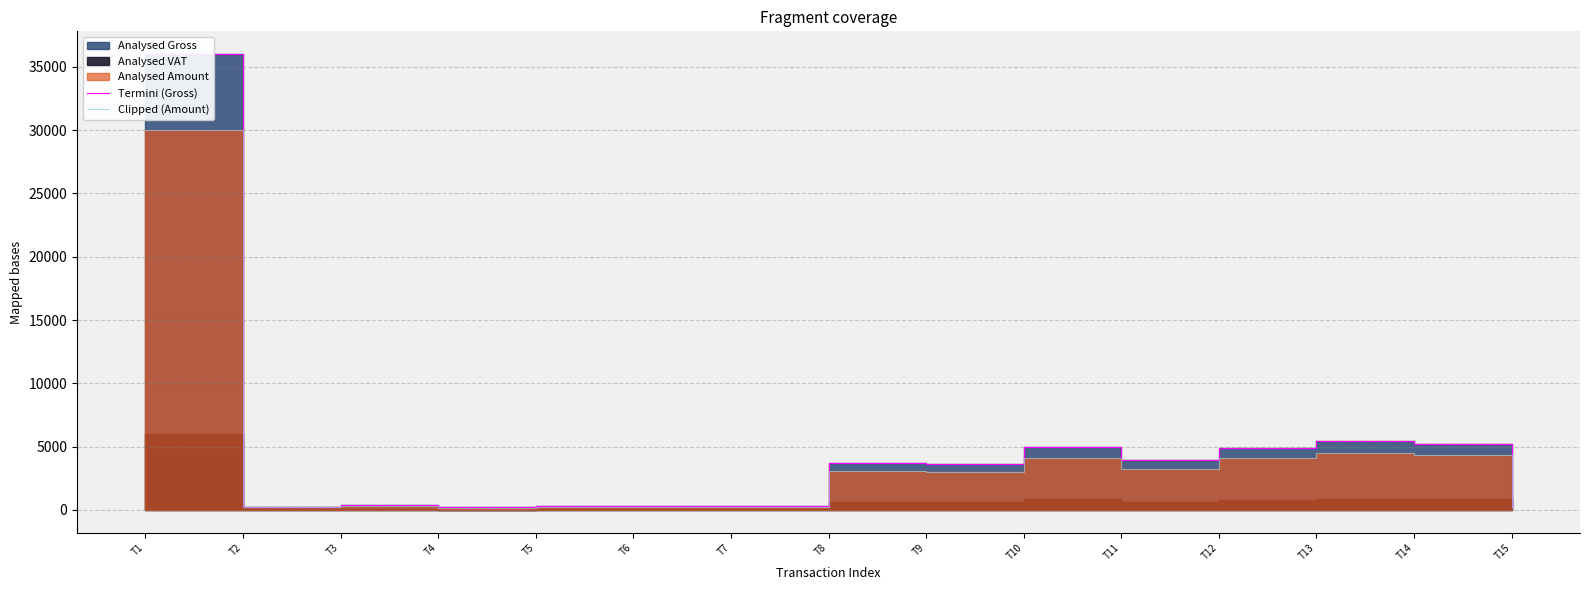

True or false: Clipped (Amount) and Termini (Gross) intersect in this chart.

False